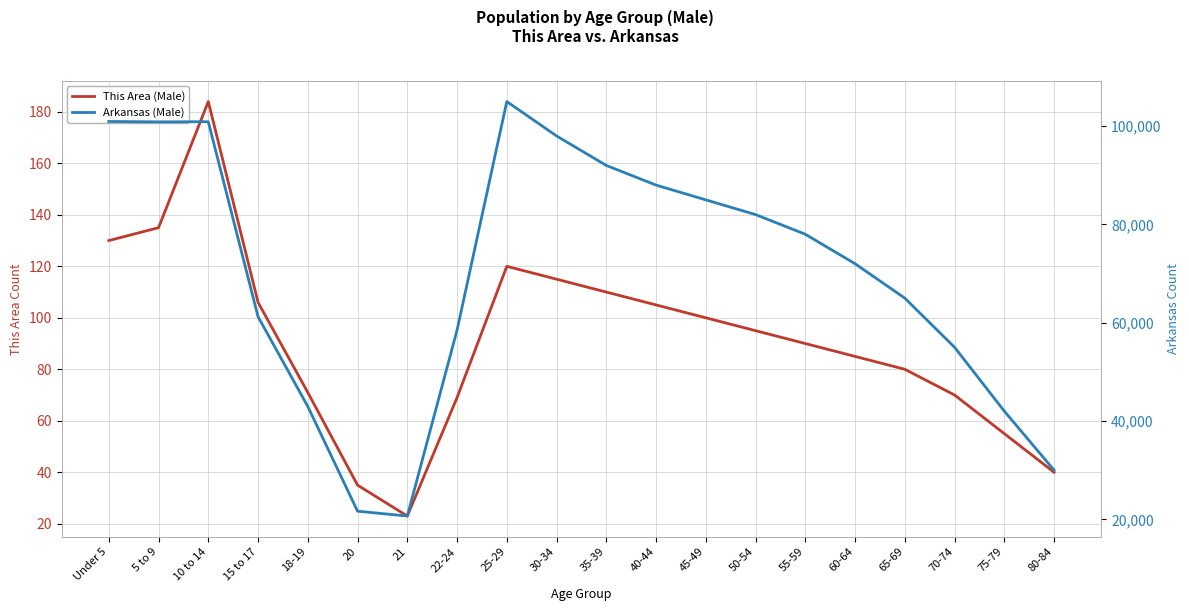

Rank the series at 25-29 from lowest to highest value.

This Area (Male), Arkansas (Male)